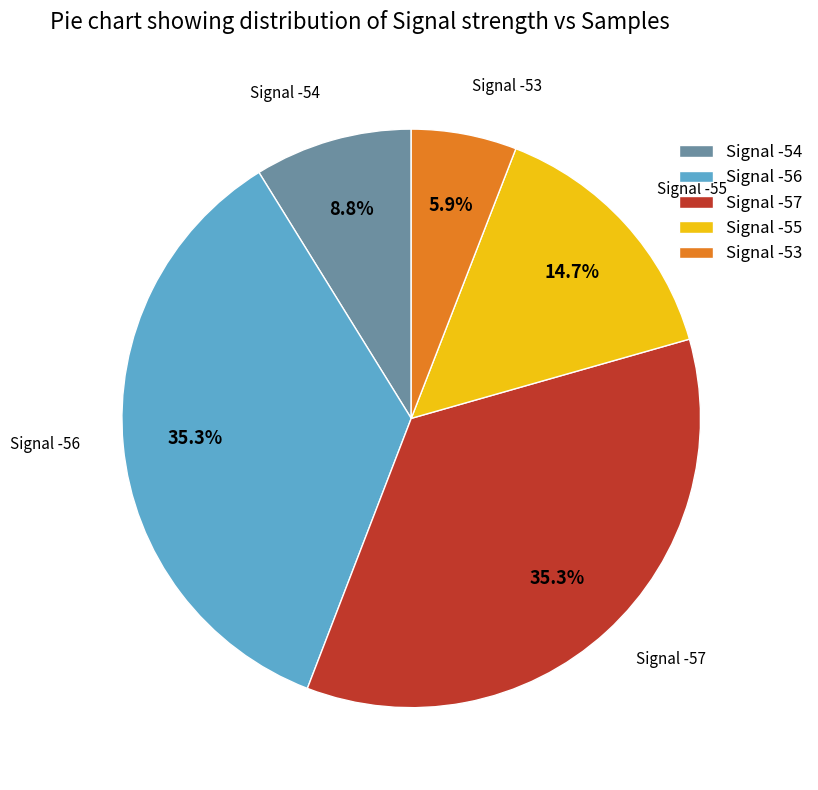

What percentage do Signal -57 and Signal -56 together represent?

70.6%